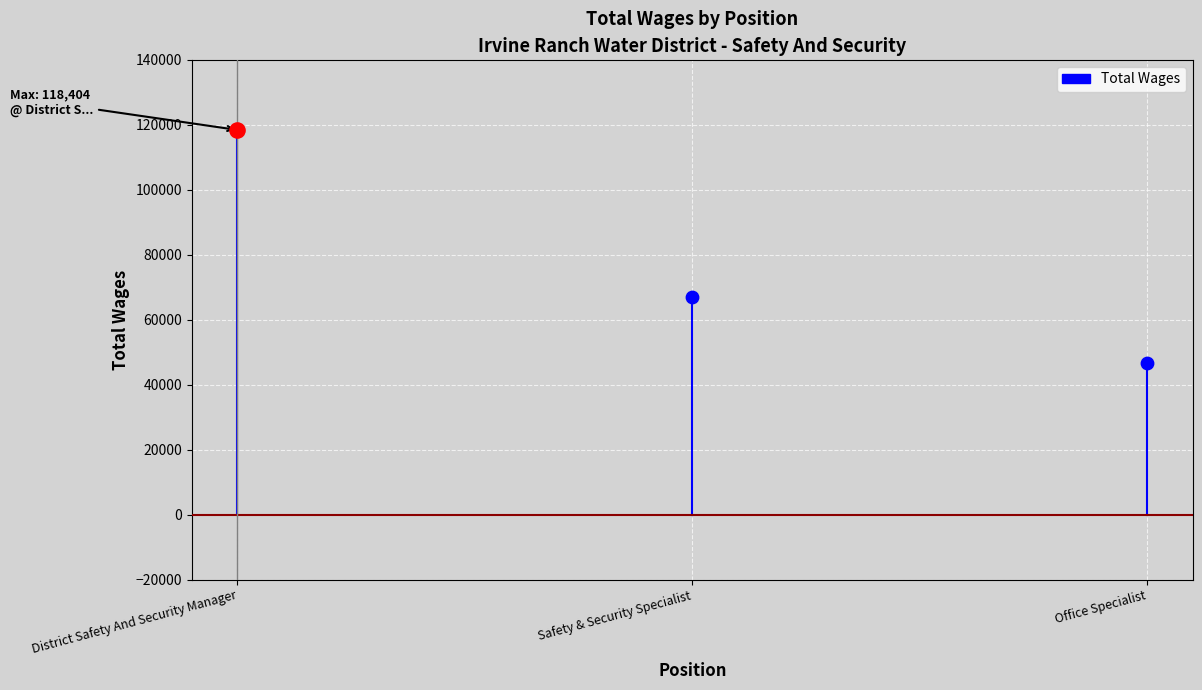

Which has a higher value, Office Specialist or Safety & Security Specialist?

Safety & Security Specialist